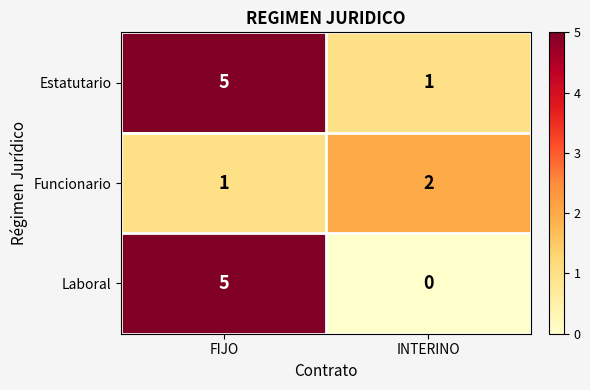

Reading right to left, list all the values displayed in this chart.

Estatutario: INTERINO=1	FIJO=5
Funcionario: INTERINO=2	FIJO=1
Laboral: INTERINO=0	FIJO=5